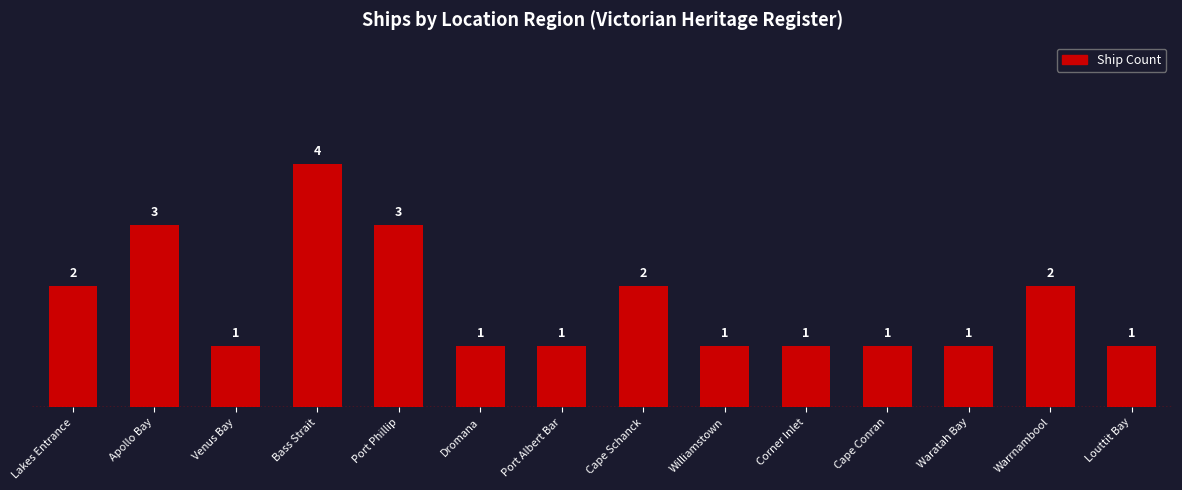

Between Apollo Bay and Port Albert Bar, which is larger?

Apollo Bay